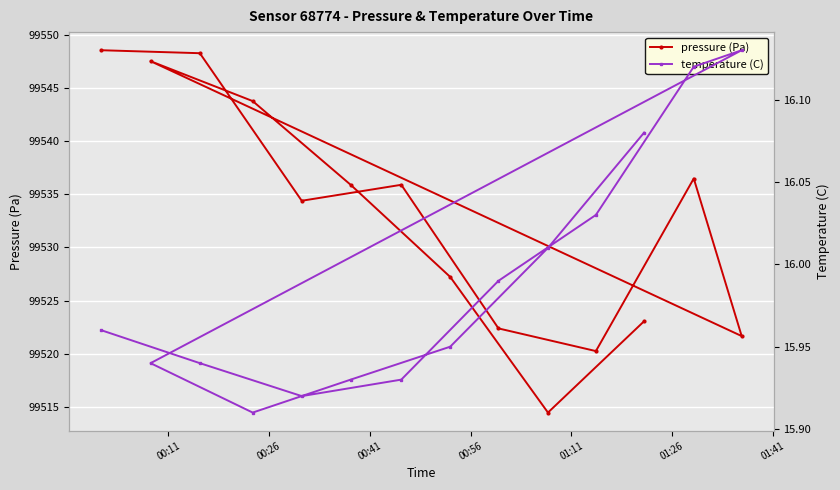

What is the lowest value of the pressure (Pa) series?

99514.5